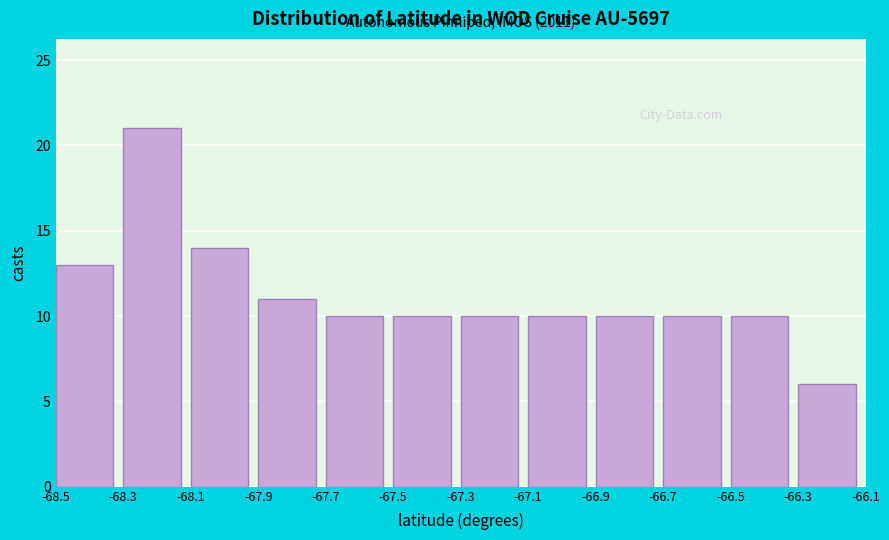

Over which range of the x-axis is the bar tallest?

-68.3 to -68.1